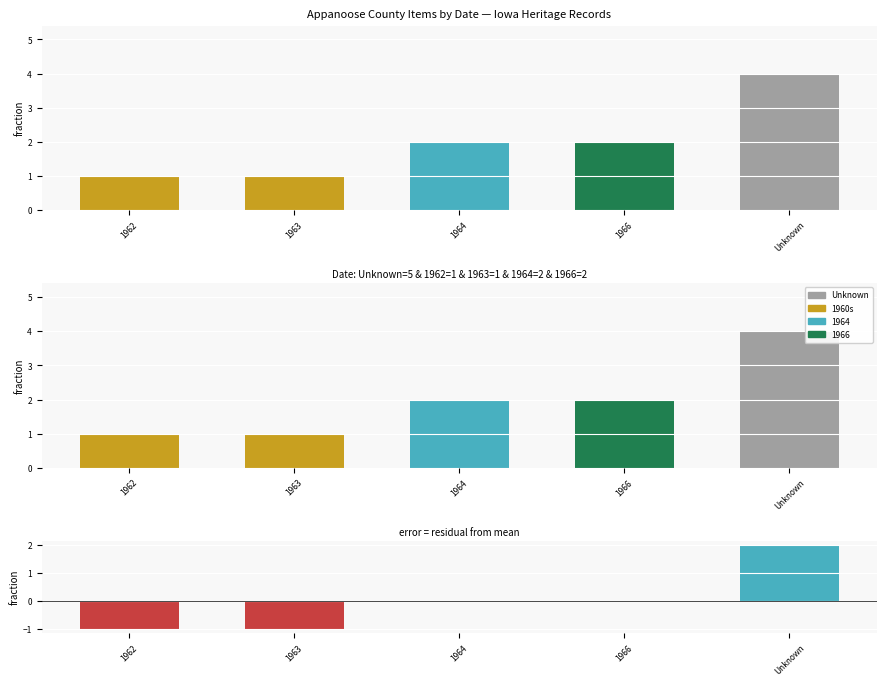

Reading left to right, what are all the values shown in this chart?

Item Count: 1	1	2	2	4
Residual: -1	-1	0	0	2